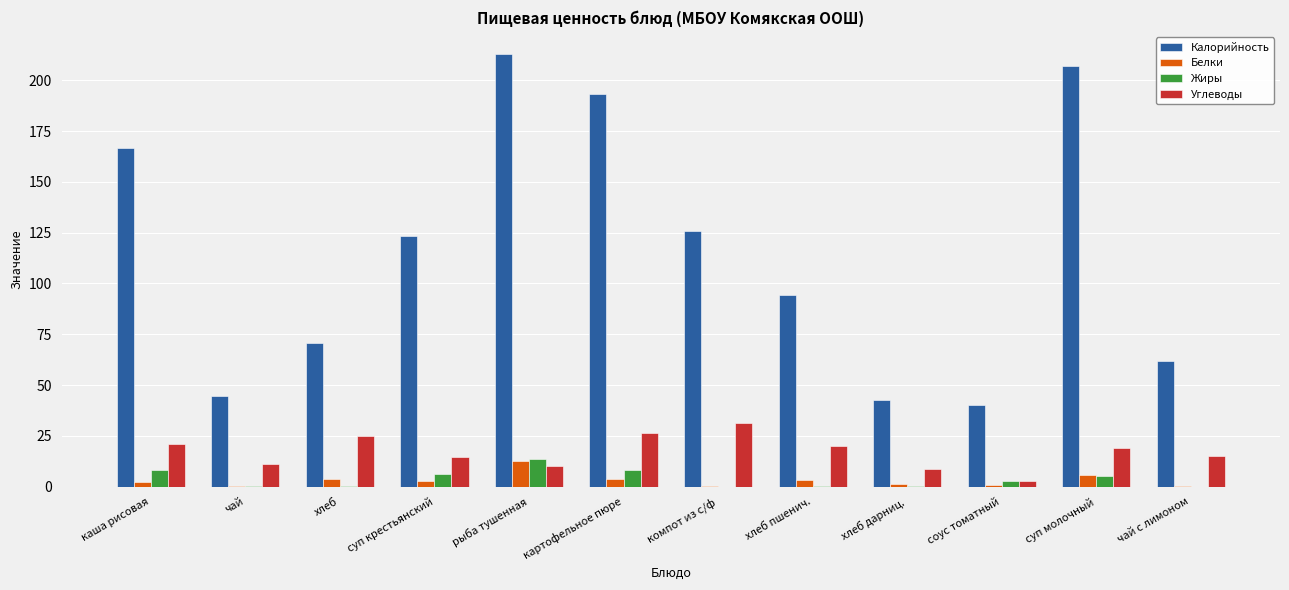

True or false: Калорийность has a value of 42.4 at хлеб дарниц..

True